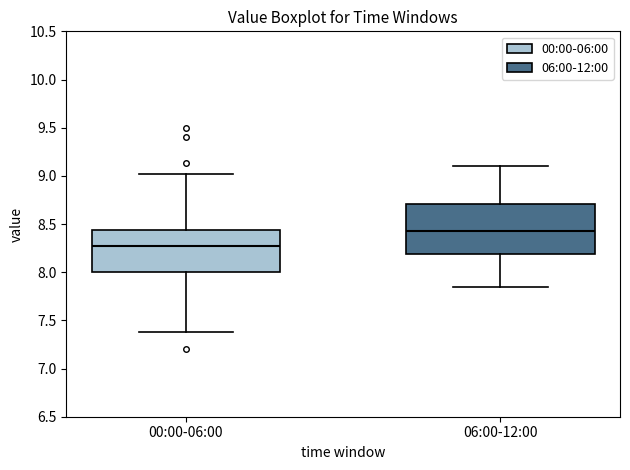

Comparing the boxes themselves (not the whiskers), which one is the tallest?

06:00-12:00